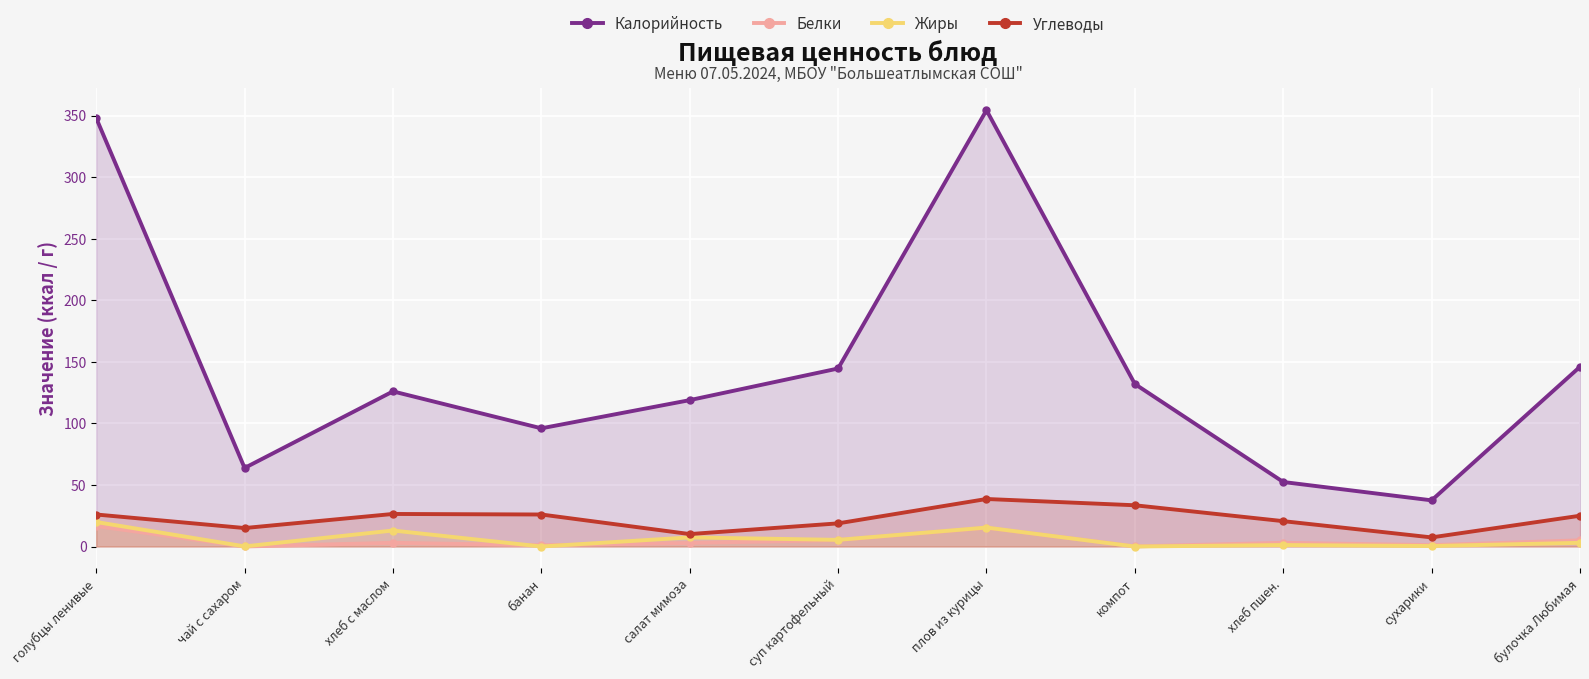

Which series has the largest total across all categories?

Калорийность